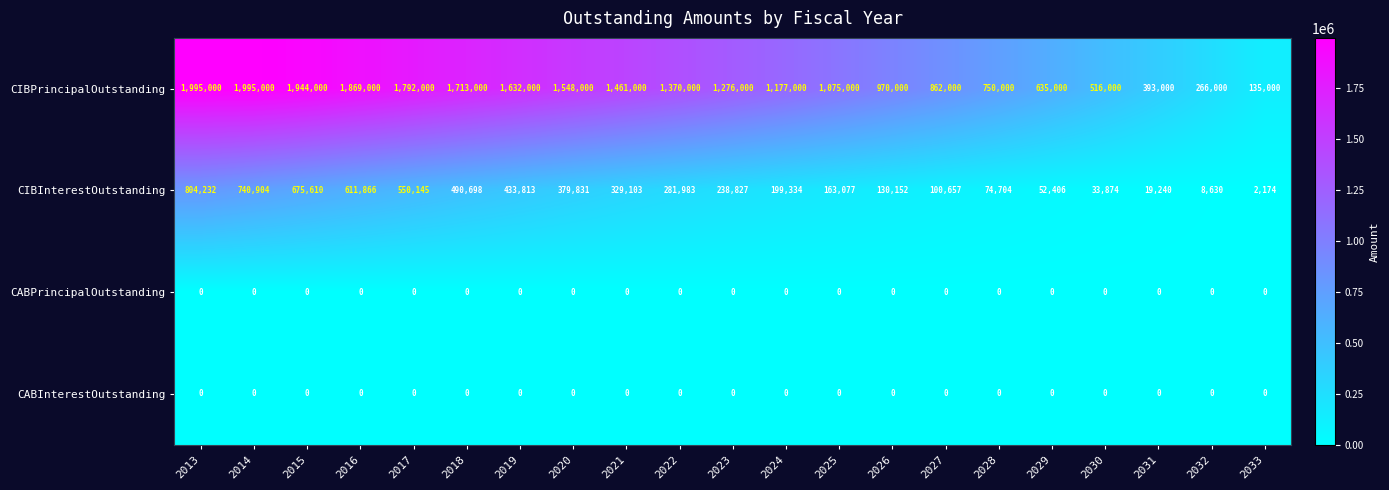

What is the maximum value shown in the chart?

1995000